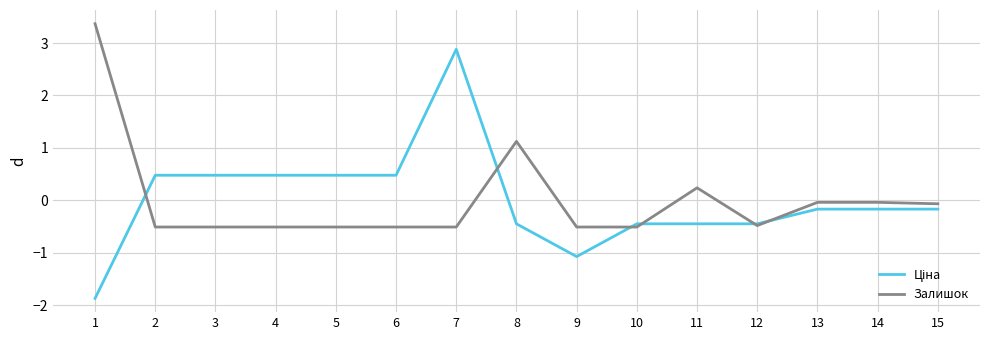

What is the approximate value of Залишок at 1?

3.4